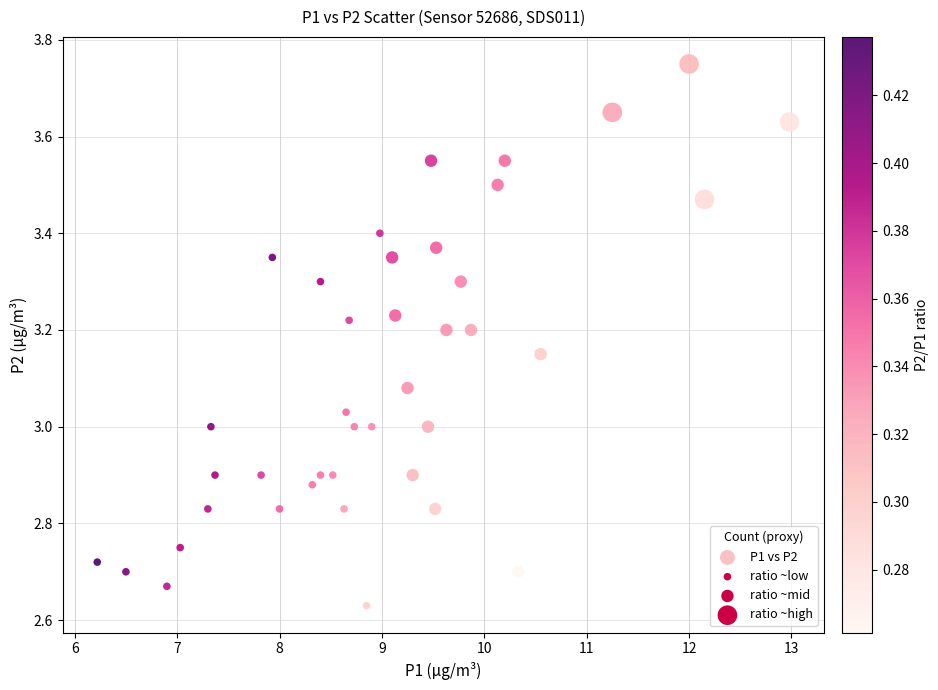

What is the range of X values (max minus min)?

6.8